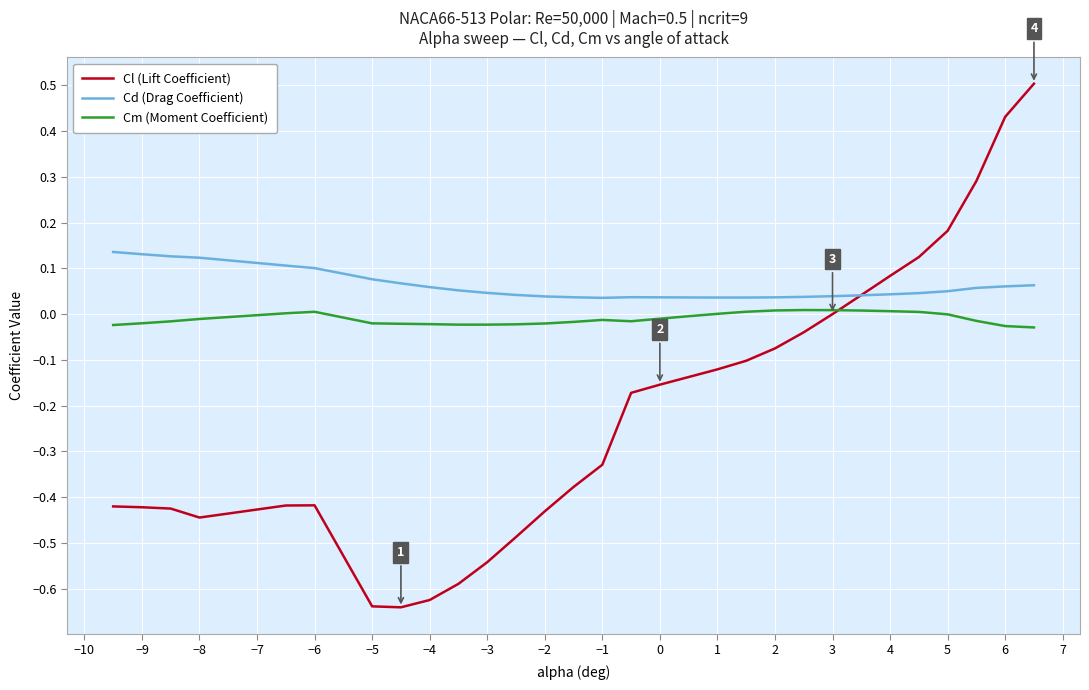

Which series has the largest range (max minus min)?

Cl (Lift Coefficient)